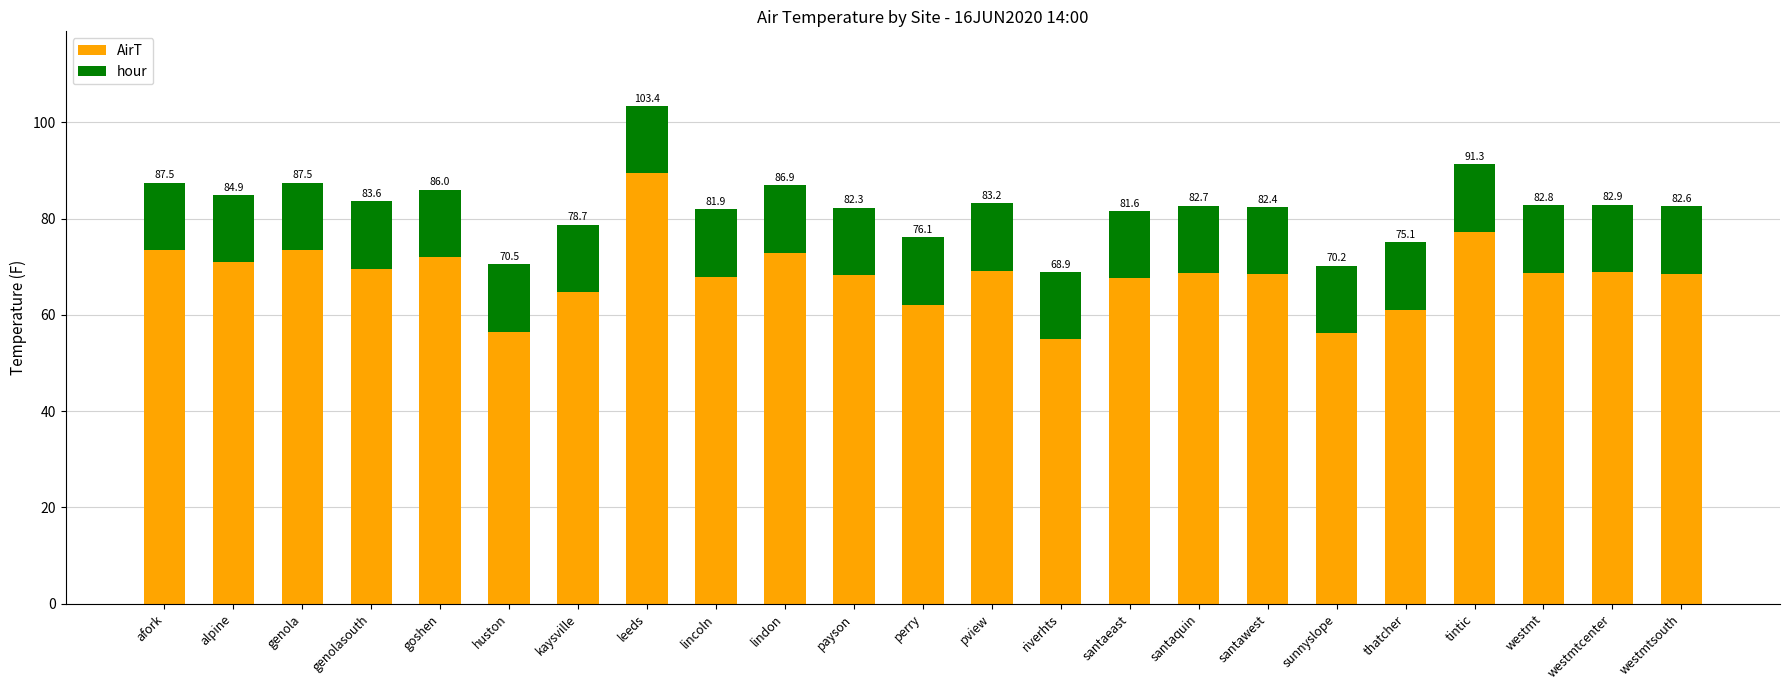

At which category is the sum across all series the highest?

leeds